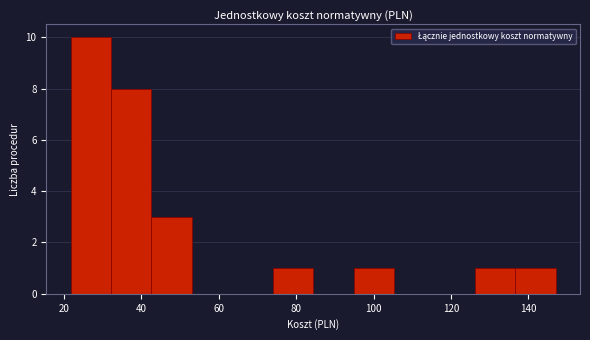

How tall is the bar that spans 126 to 136 on the x-axis? Neither the bar edges nor the heights are printed on the chart, so give them approximately, as read against the axes.

1